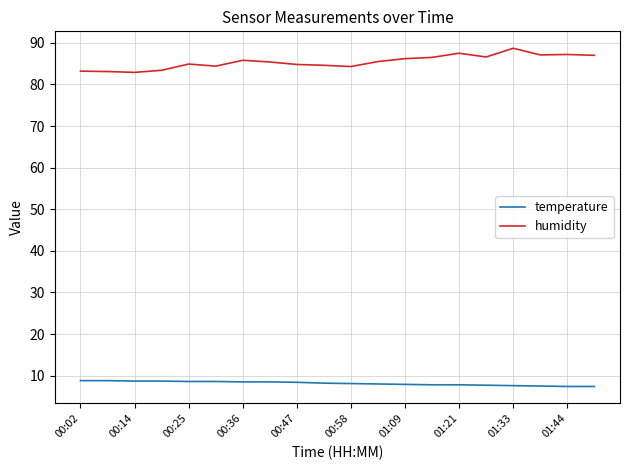

Rank the series by their maximum value, from highest to lowest.

humidity, temperature